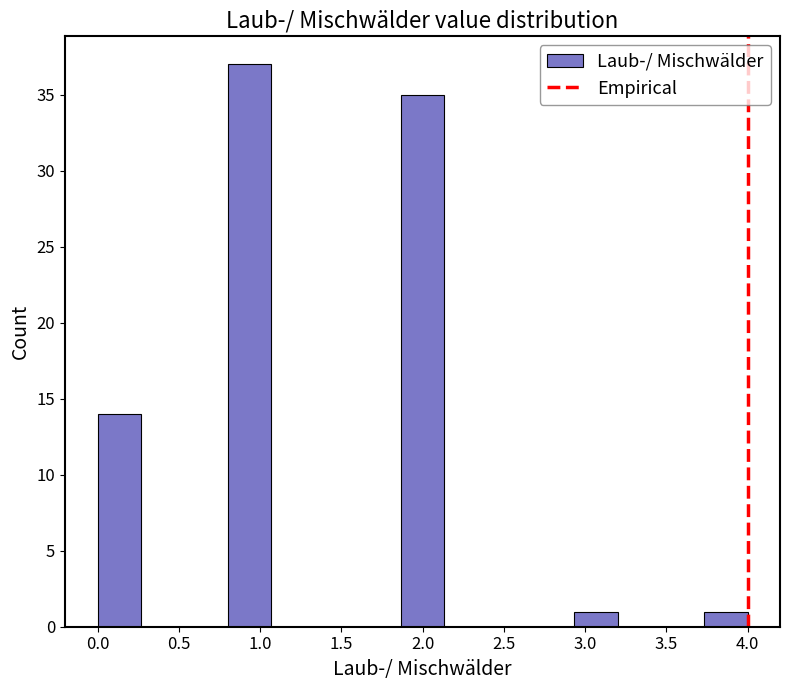

Over which range of the x-axis is the bar tallest?

0.80 to 1.05